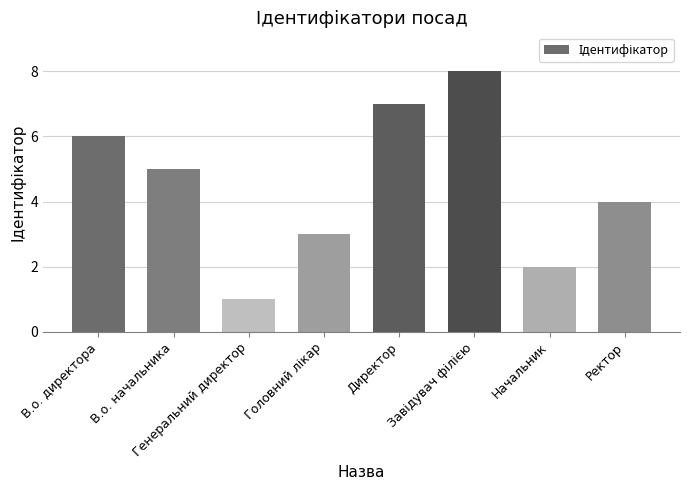

Between Директор and Ректор, which is larger?

Директор